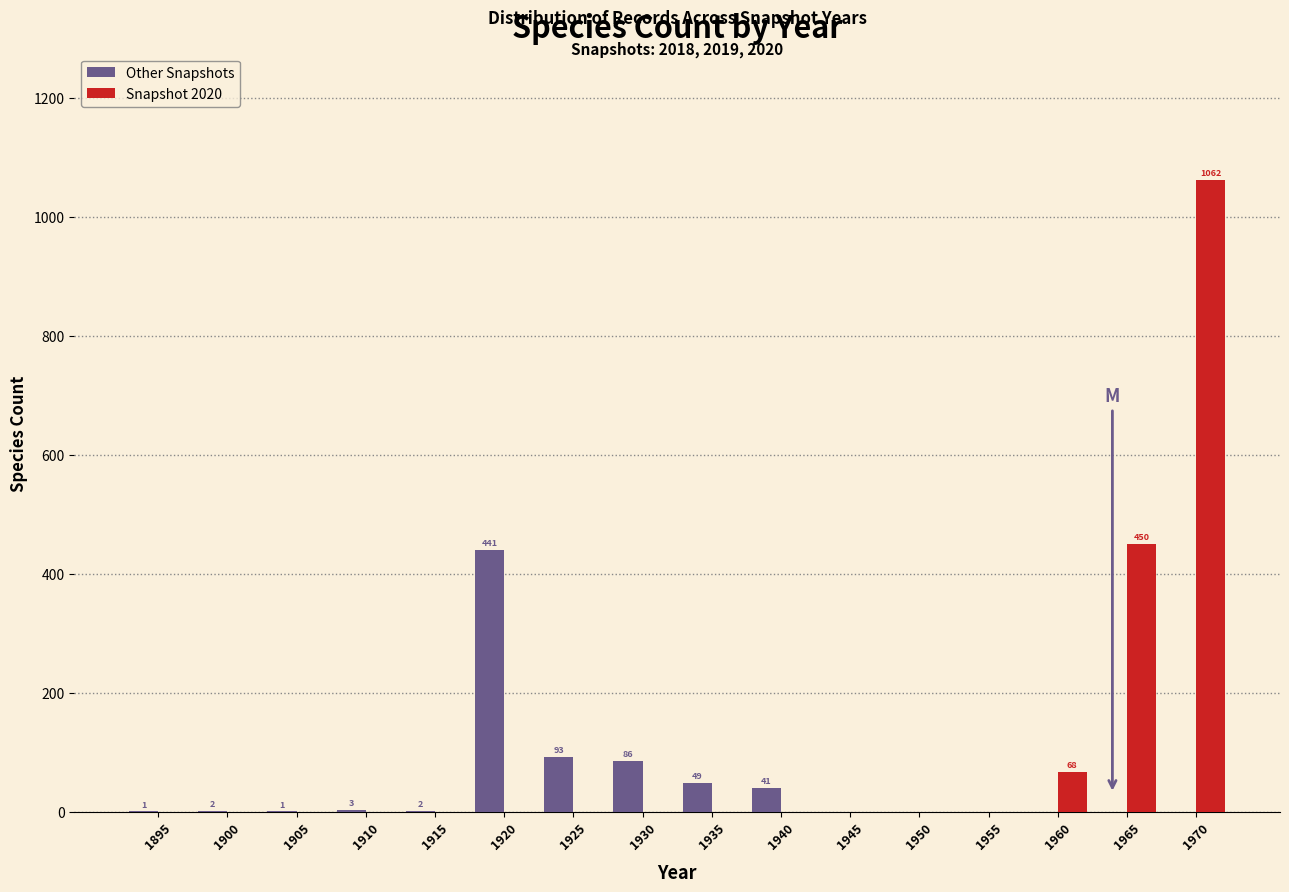

At which category is the sum across all series the highest?

1970